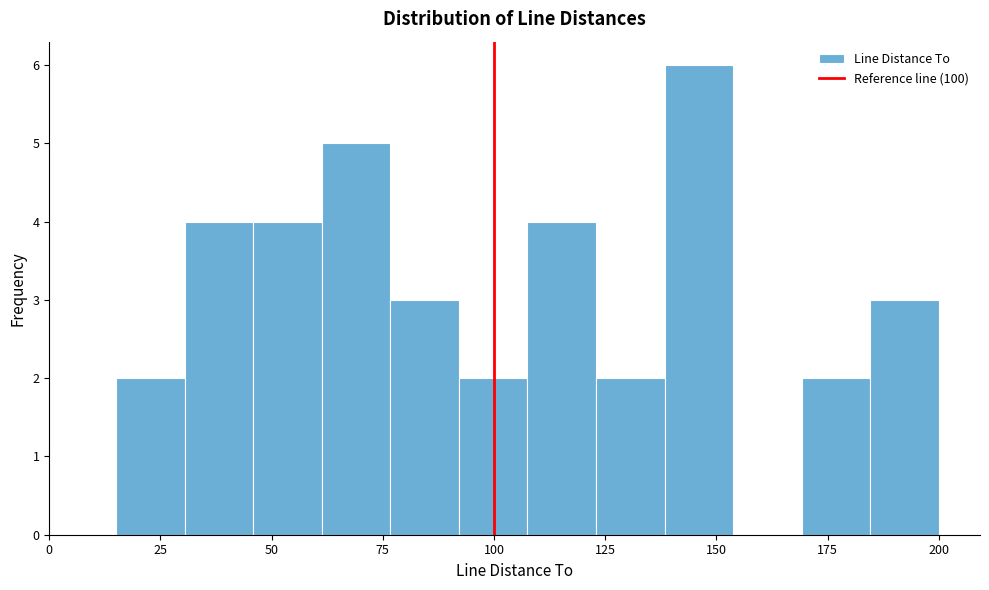

Around what value on the x-axis is the tallest bar? Give the approximate position of its centre, as read against the axis.

145